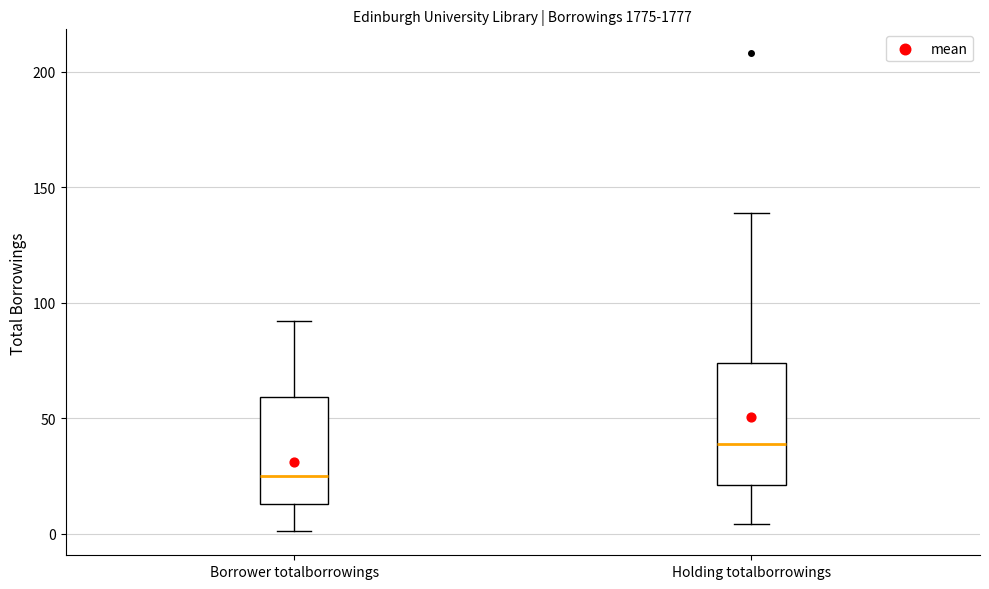

Reading left to right, read every box against the y-axis: the position of its median line, the range the box covers, and the ends of its whiskers. The values are not printed on the chart, so give them approximately, as read against the axis.

Borrower totalborrowings: median 25, box 15 to 60, whiskers 0 to 90
Holding totalborrowings: median 40, box 20 to 75, whiskers 5 to 140